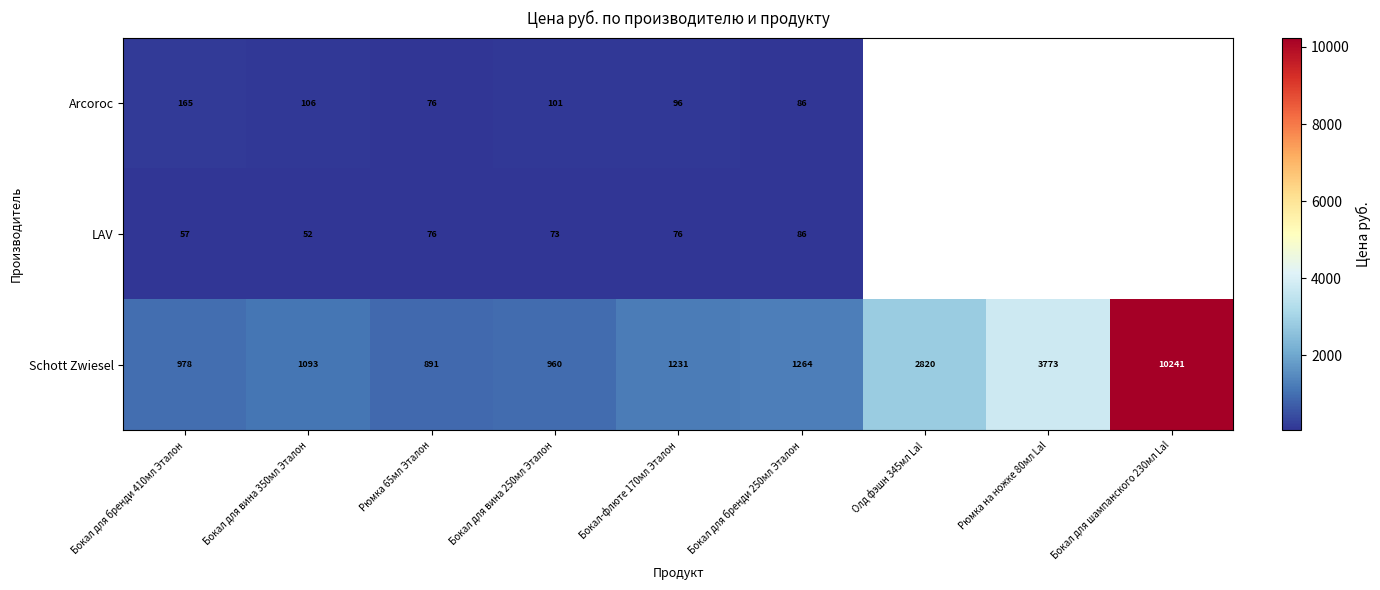

What is the highest value of the Schott Zwiesel series?

10241